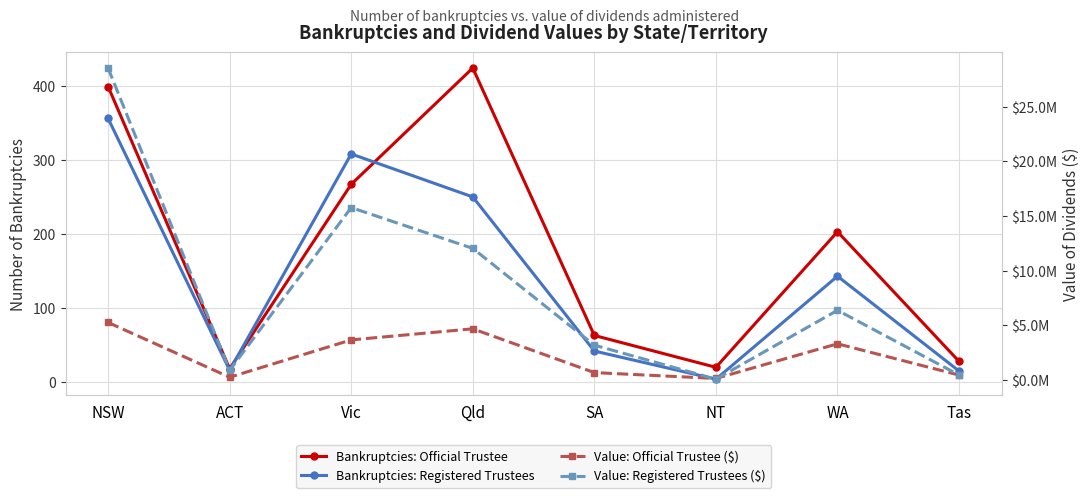

What is the difference between the maximum and minimum values in the Value: Registered Trustees ($) series?

28465133.3